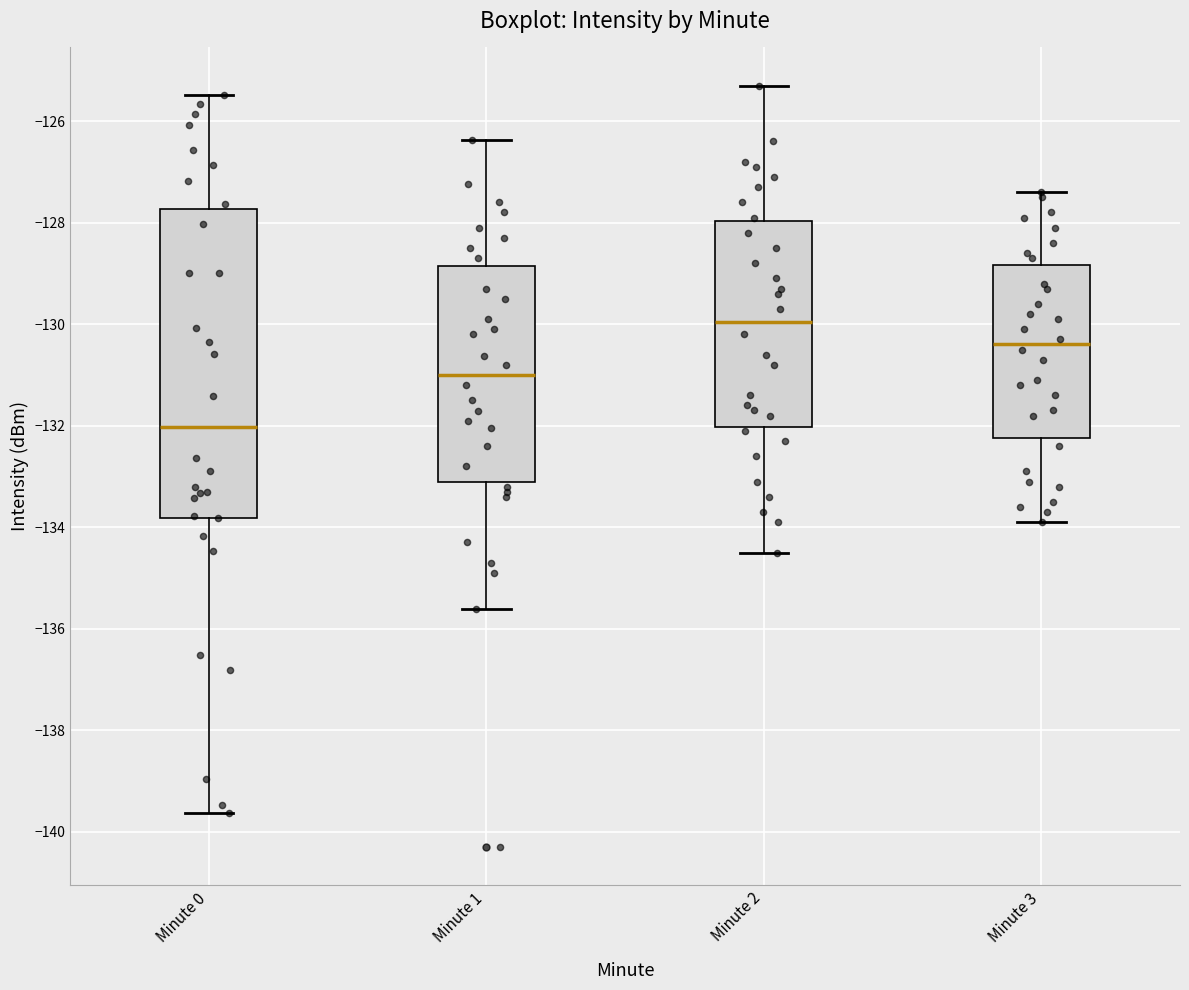

Which box has the highest median line?

Minute 2